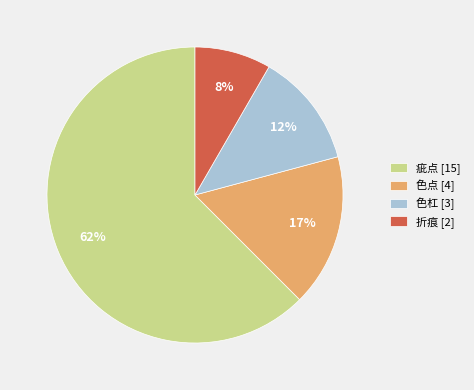

Count the number of slices in the pie.

4